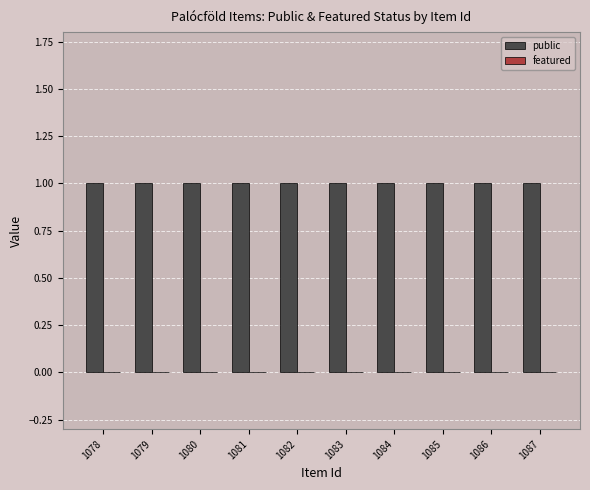

At which category does the chart reach its peak across all series?

1078